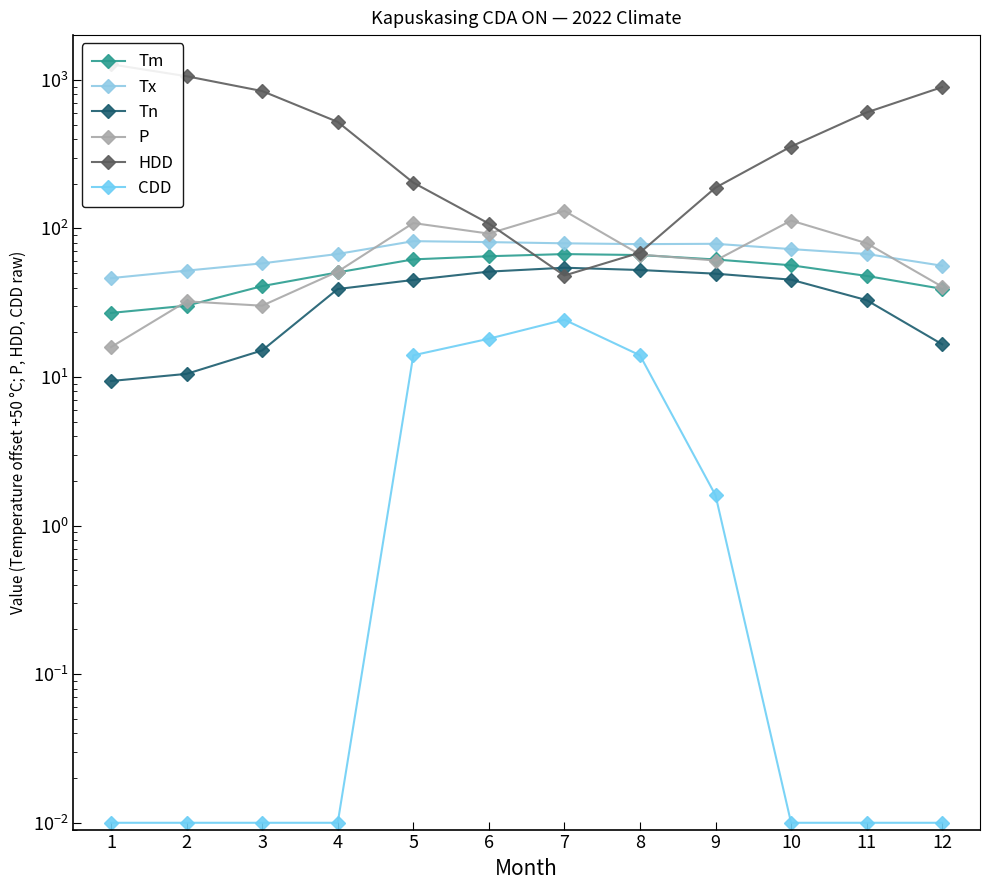

At which label does Tx reach its minimum?

1